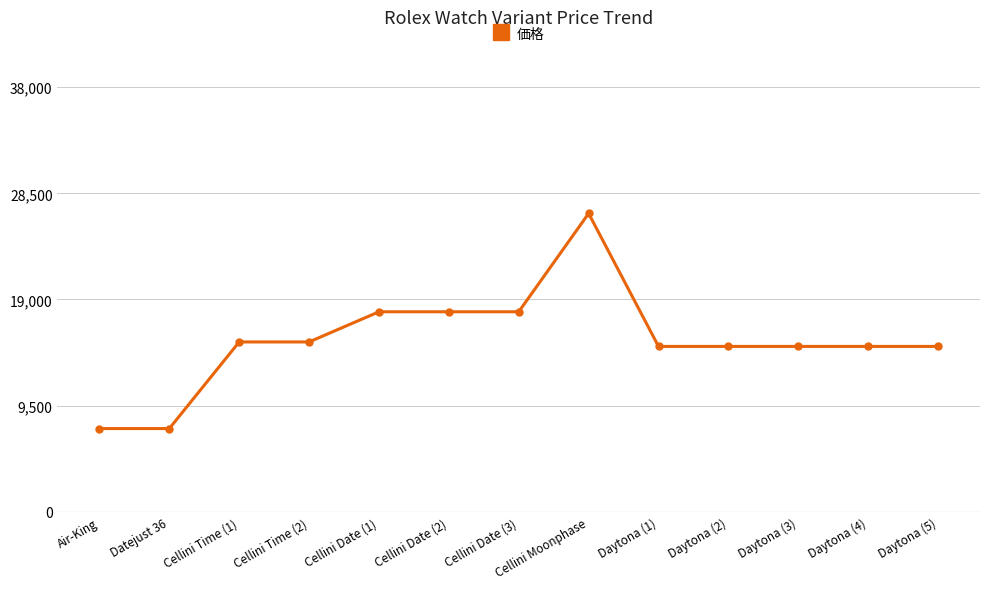

What is the sum of all values?

199700